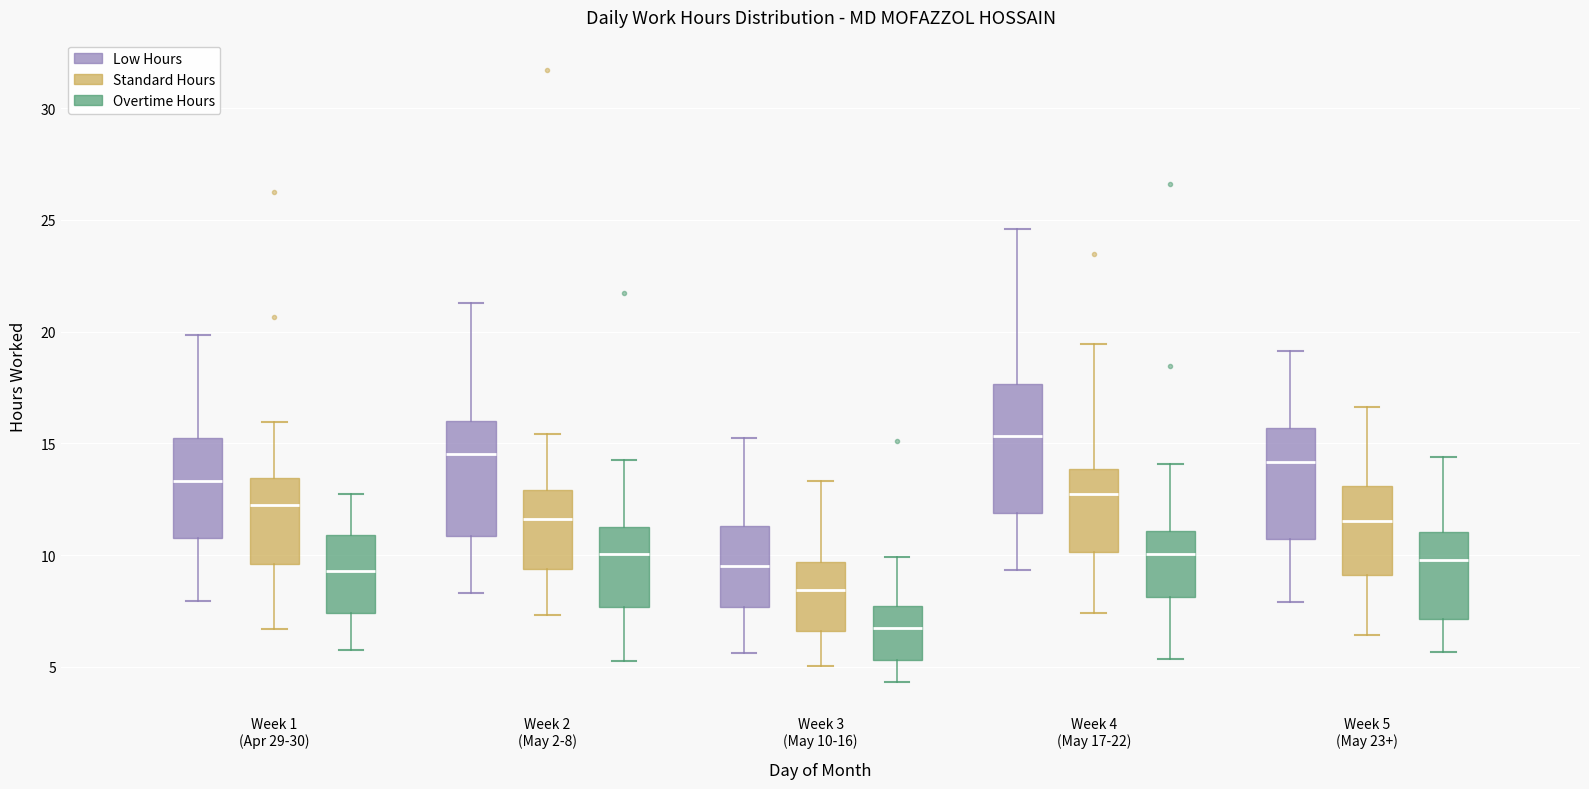

Which box is the tallest, from its lower edge to its upper edge?

Week 4 (May 17-22) (Low Hours)